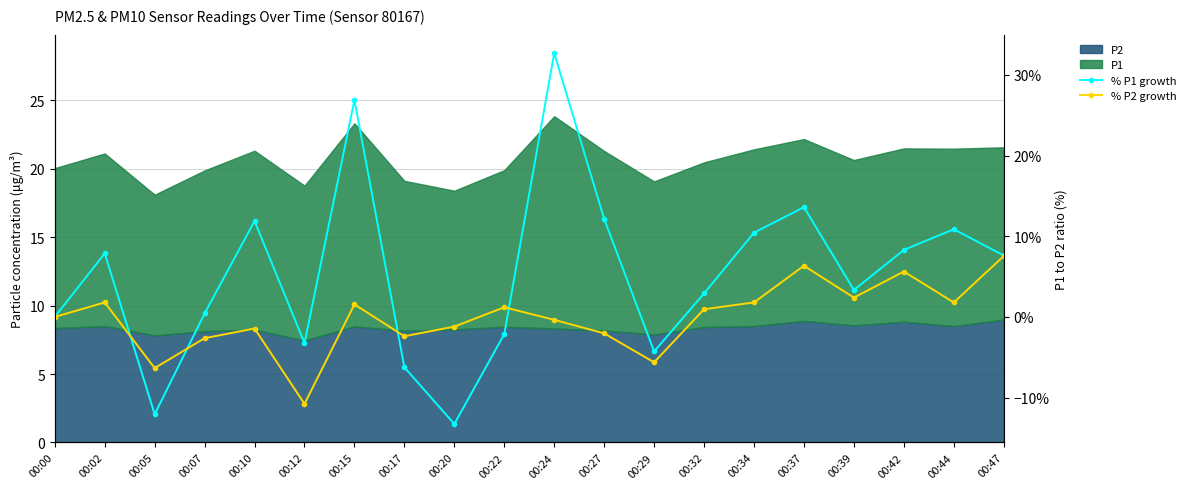

How many times do % P1 growth and % P2 growth cross each other?

4